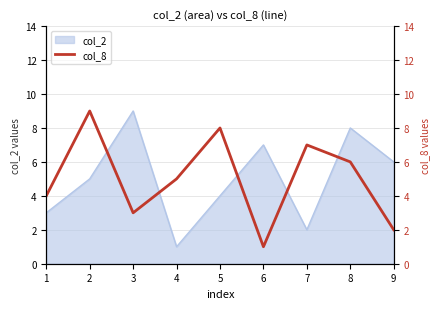

Rank the categories by col_2 value from lowest to highest.

4, 7, 1, 5, 2, 9, 6, 8, 3